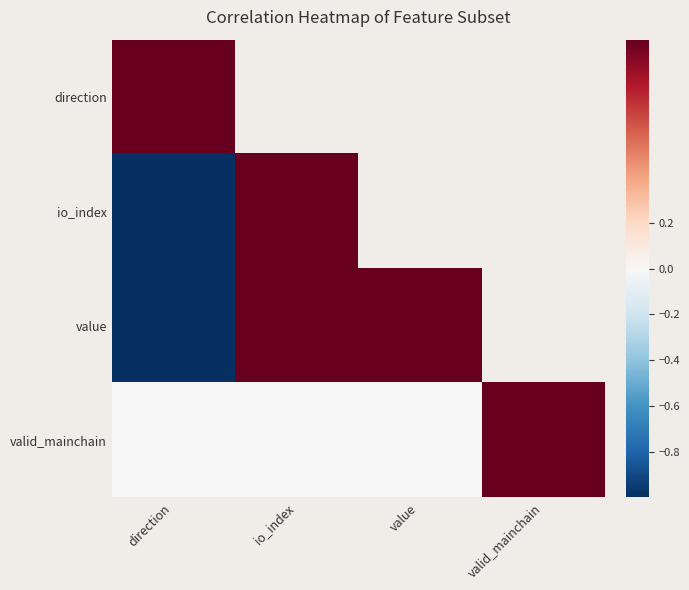

What value does the value series have at value?

1.0